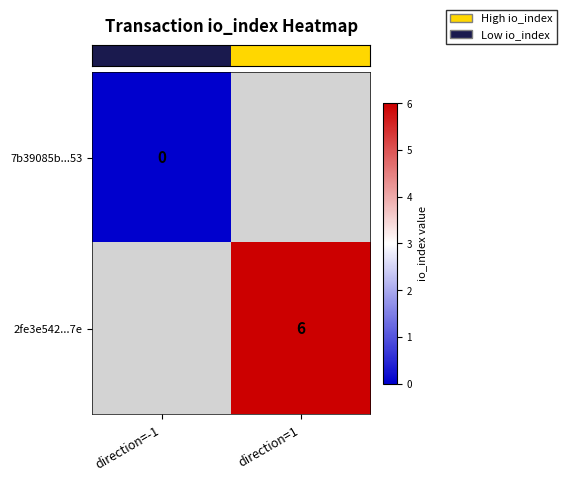

At which label does row_0 reach its peak?

direction=-1